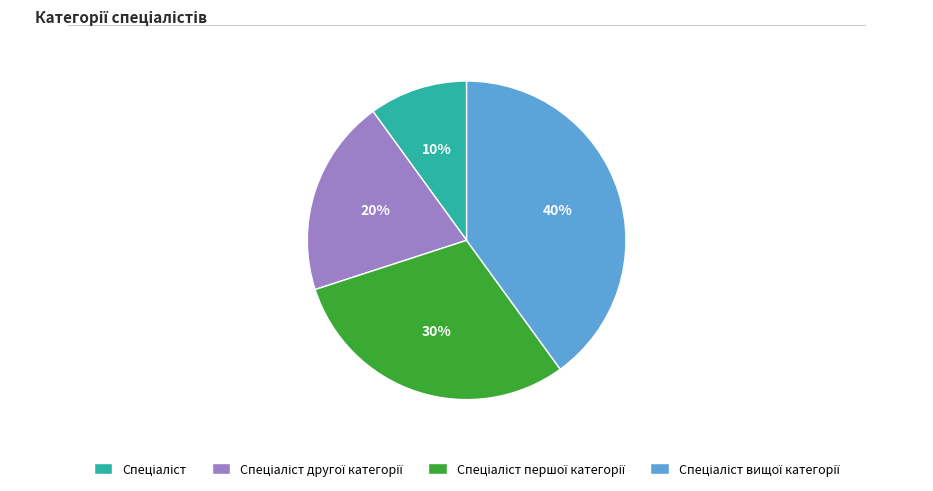

Is there any slice that represents more than half of the pie?

No